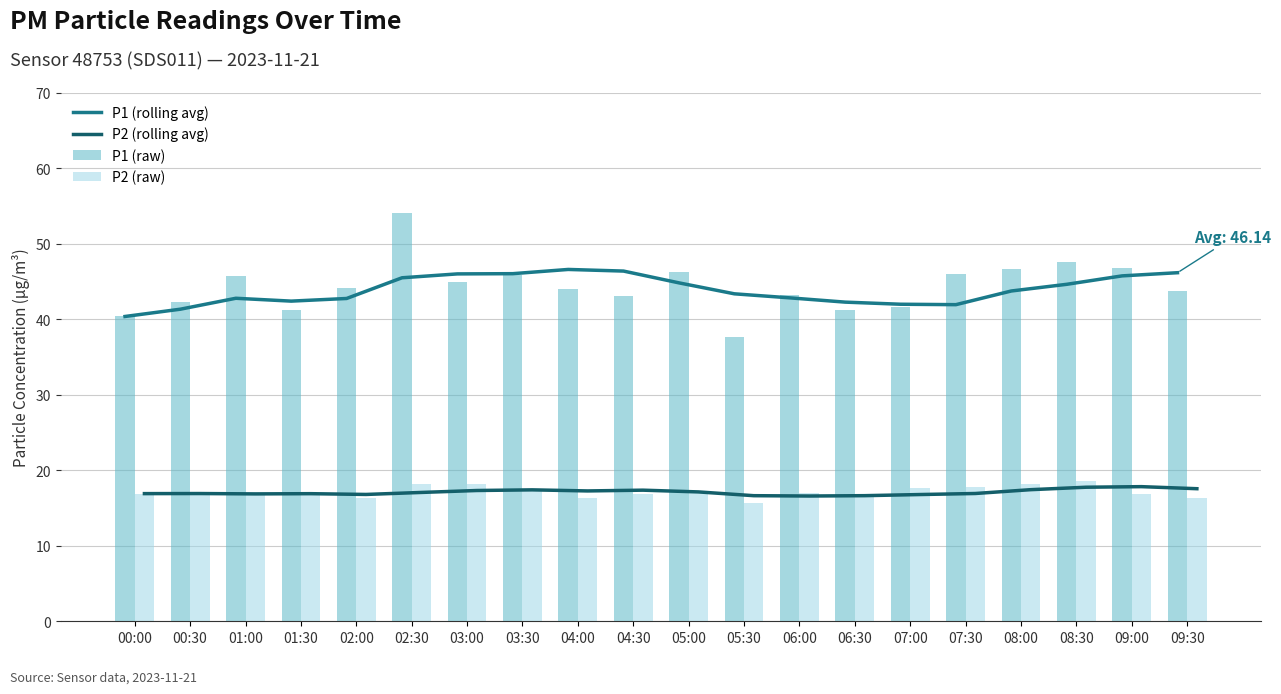

What is the minimum value for P2 (raw)?

15.7